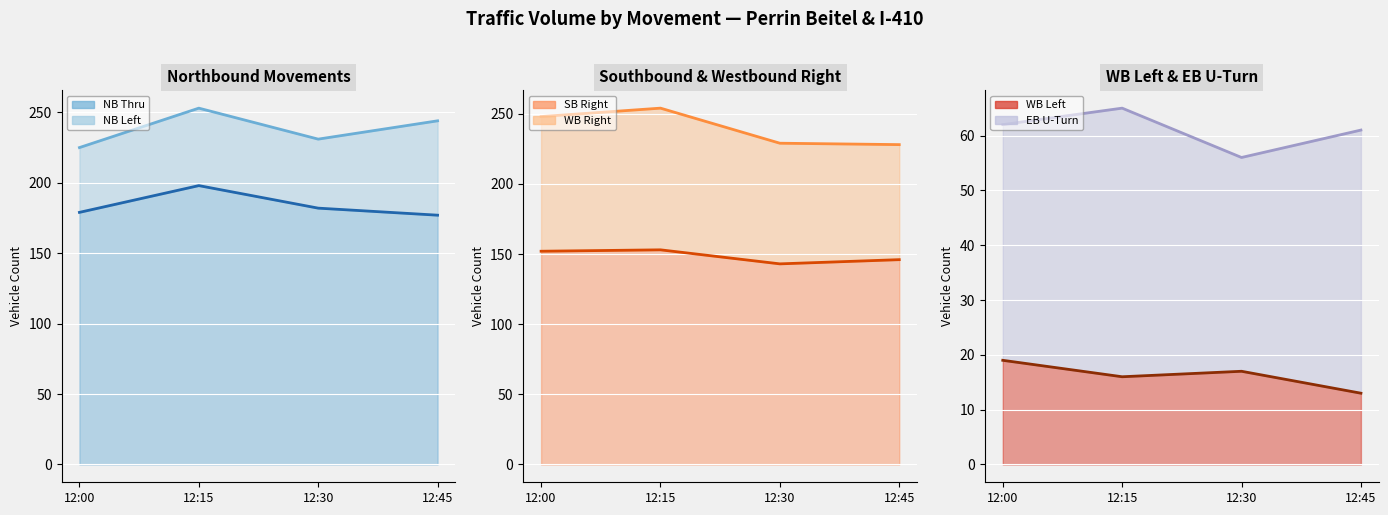

Count the number of categories in the chart.

4